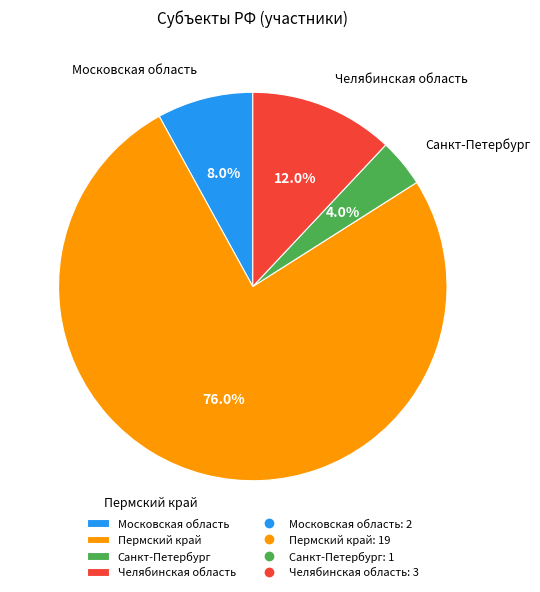

Is it true that Челябинская область is 18% of the pie?

False